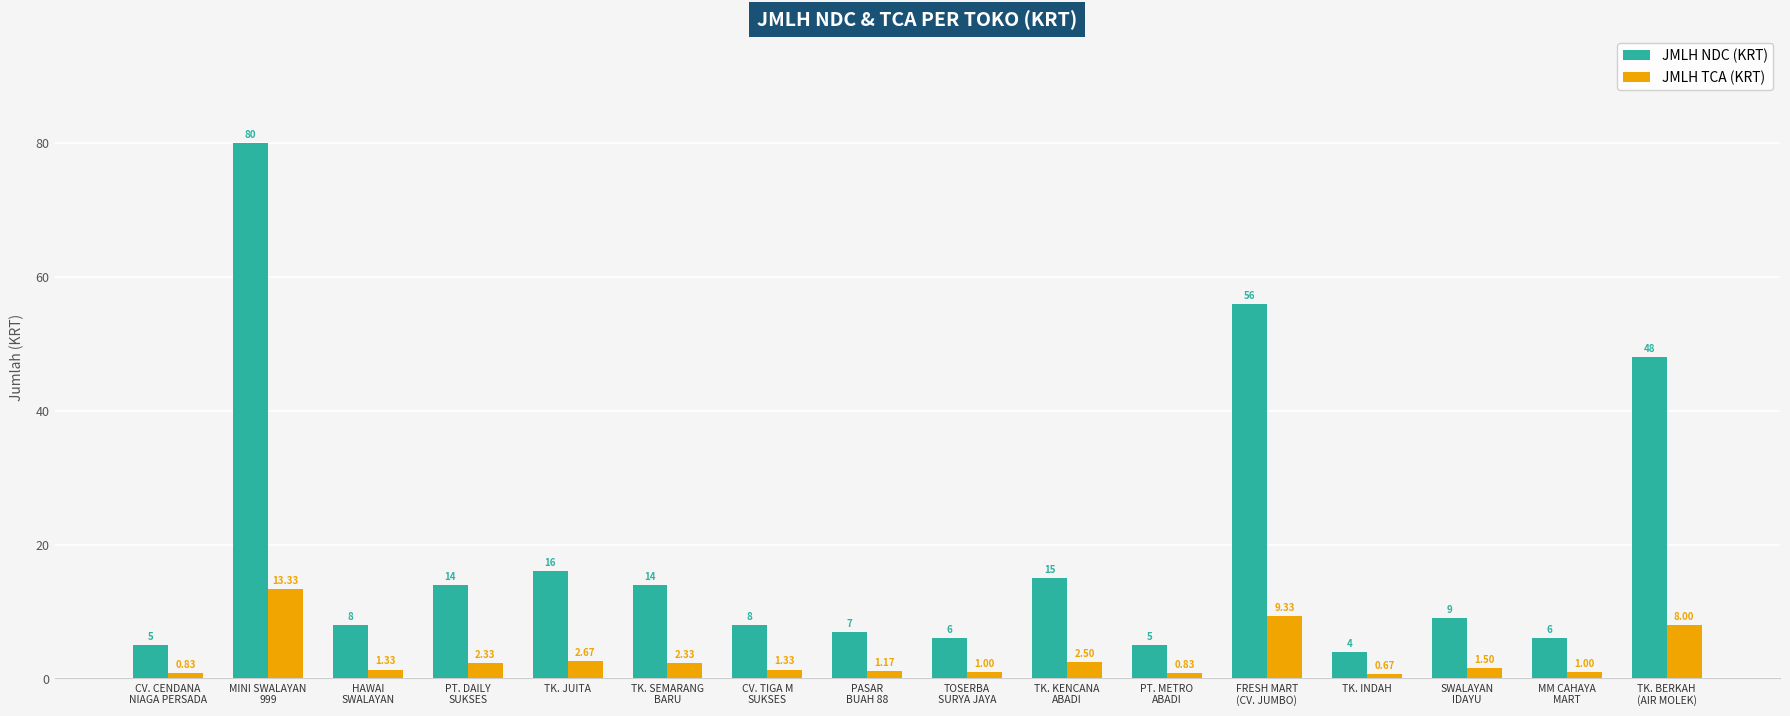

What is the difference between the maximum and minimum values in the JMLH TCA (KRT) series?

12.7